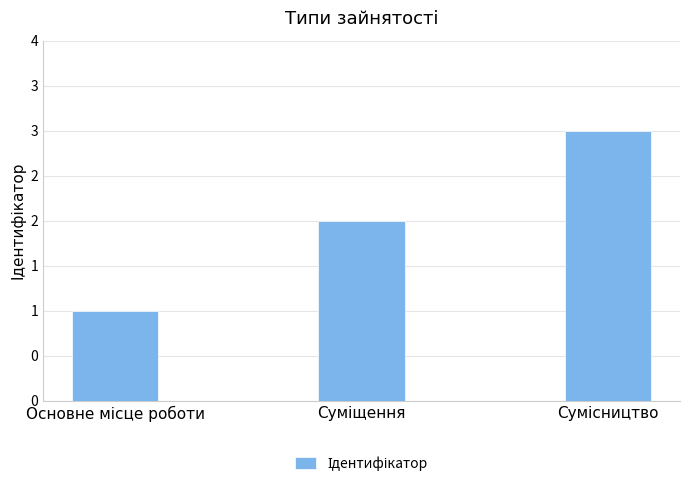

What is the smallest value displayed?

1